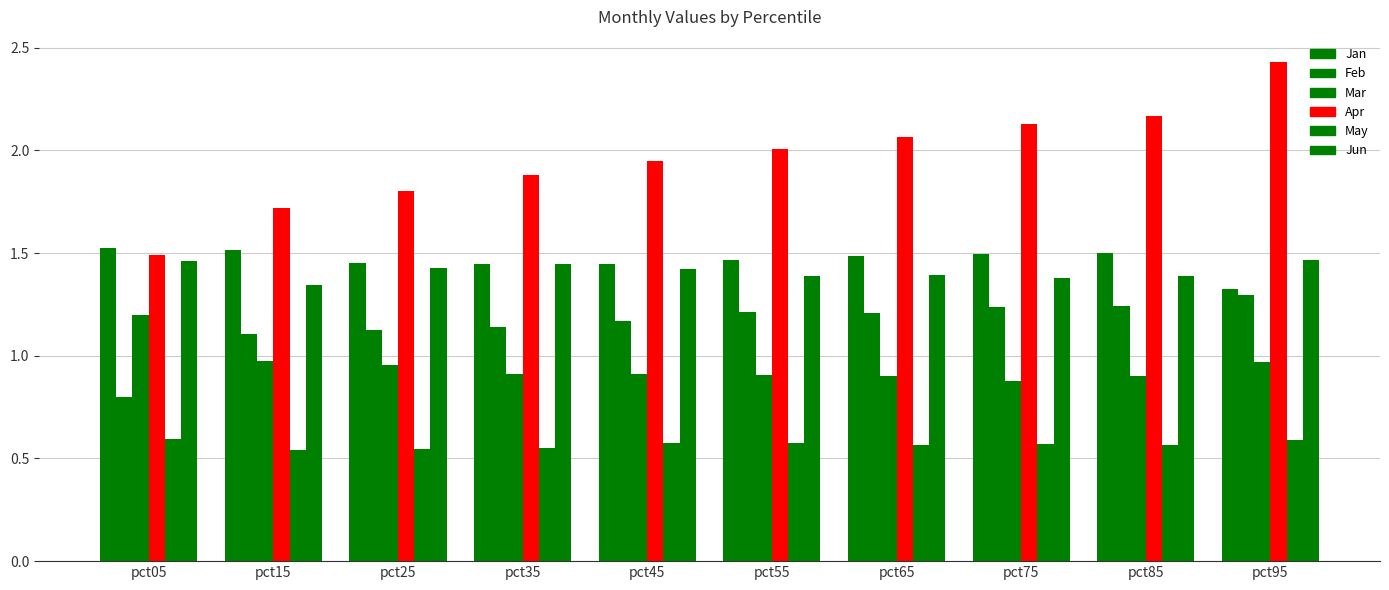

What is the sum of all Apr values?

19.6